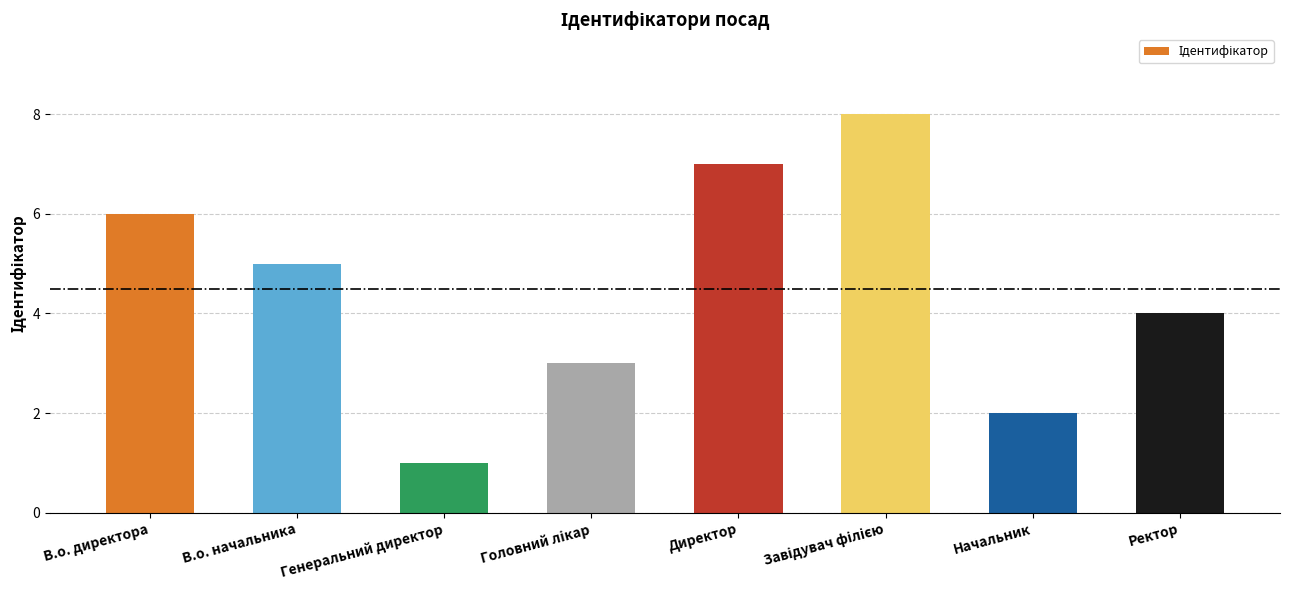

What is the label of the 5th bar from the left?

Директор